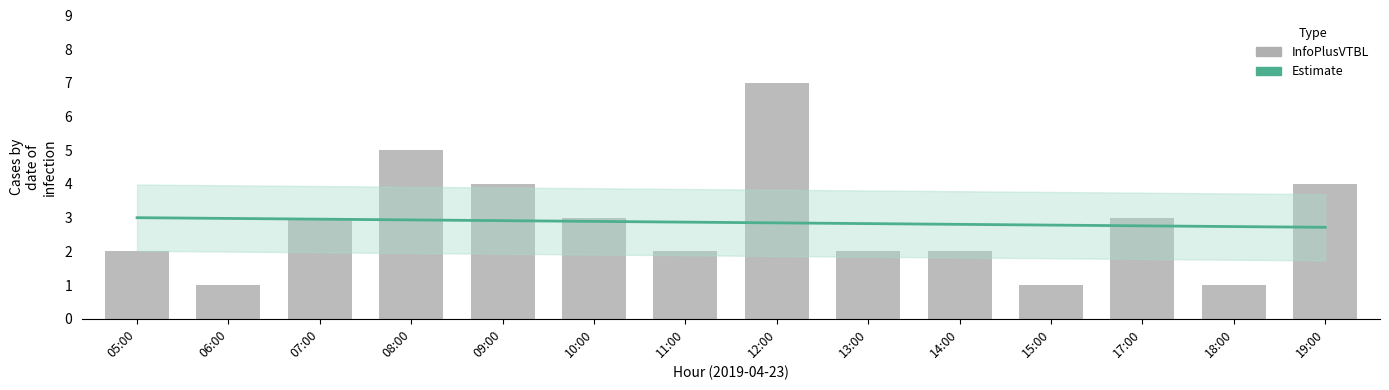

Reading left to right, list all the values displayed in this chart.

2	1	3	5	4	3	2	7	2	2	1	3	1	4